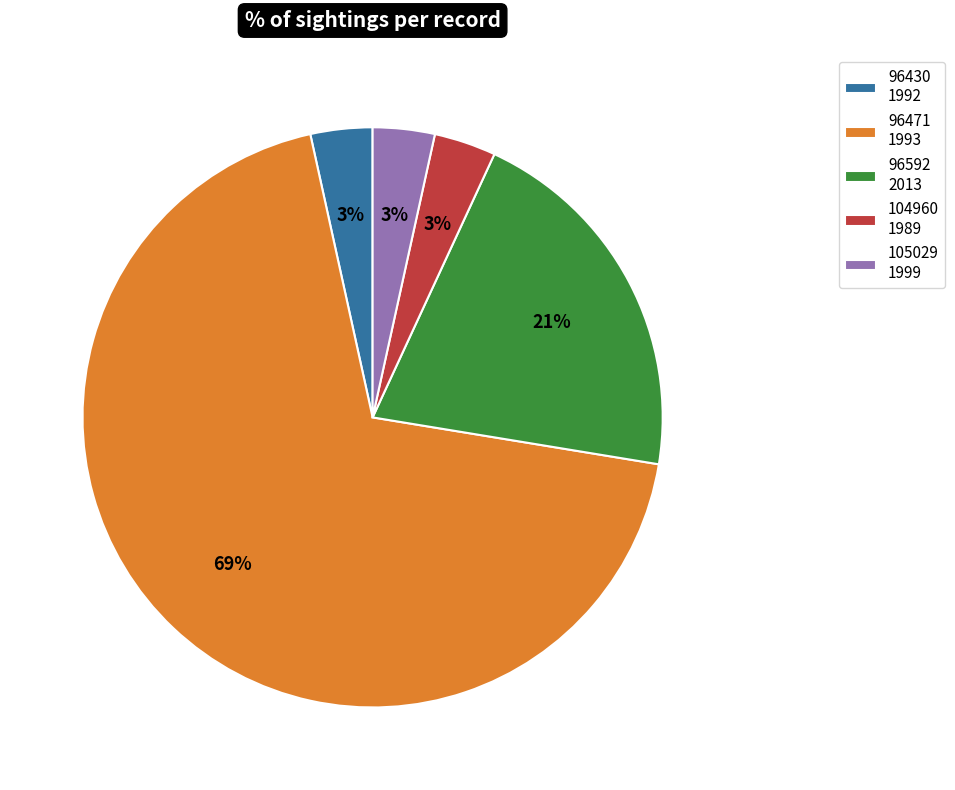

Is the sum of 96471 1993 and 105029 1999 greater than half?

Yes